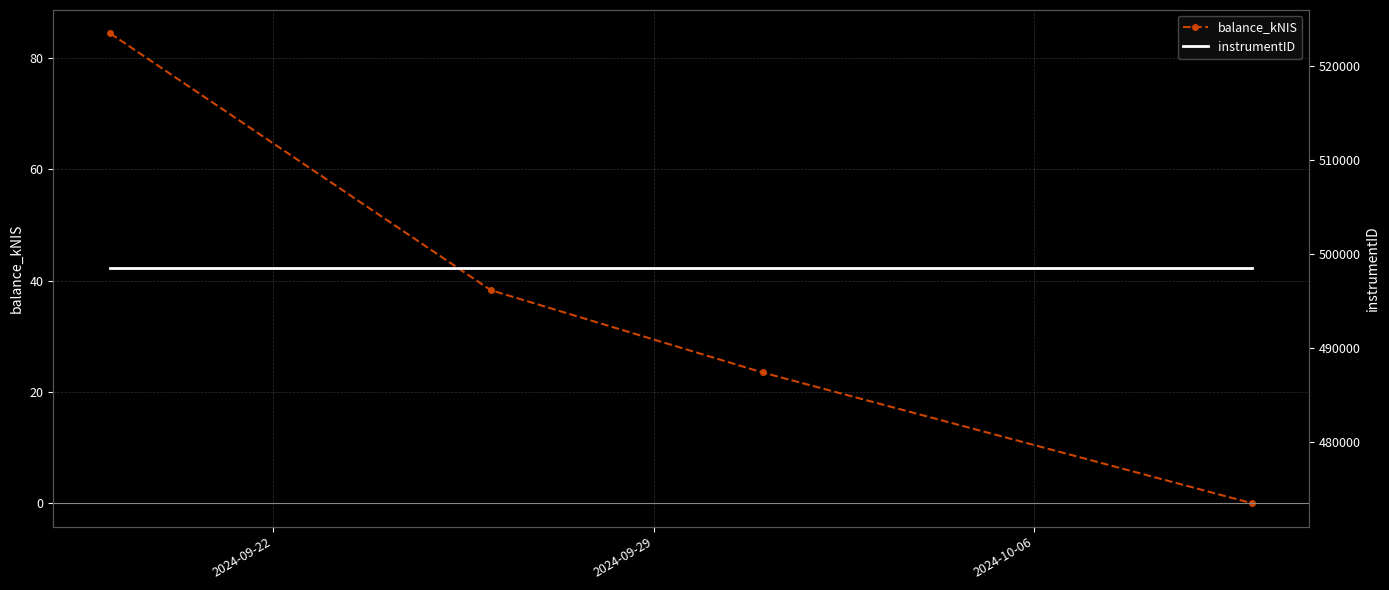

True or false: balance_kNIS has more than 0 points higher than both neighbors.

False